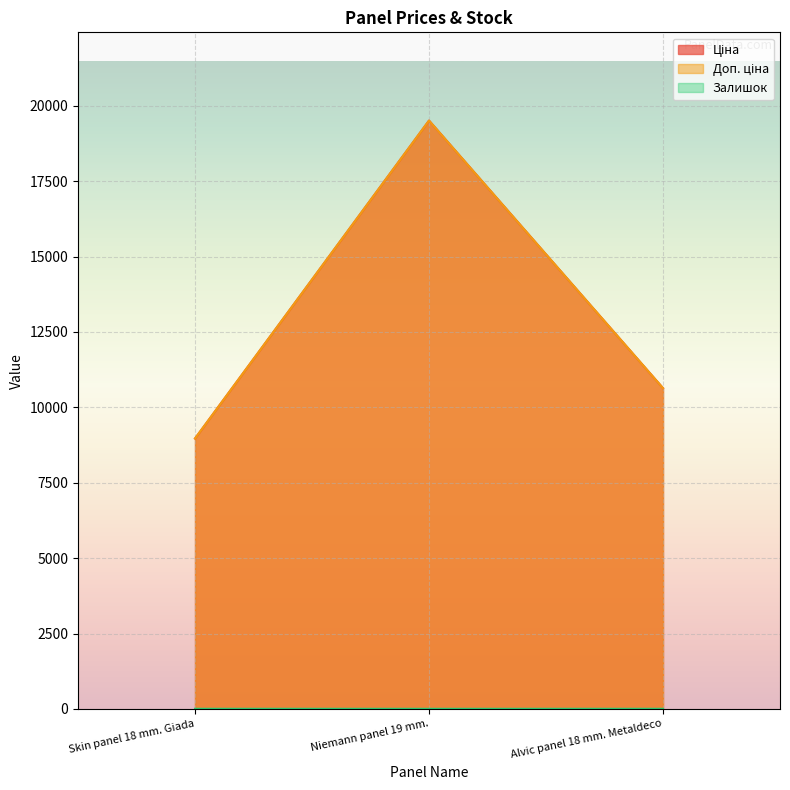

Between Skin panel 18 mm. Giada and Niemann panel 19 mm., which is larger?

Niemann panel 19 mm.